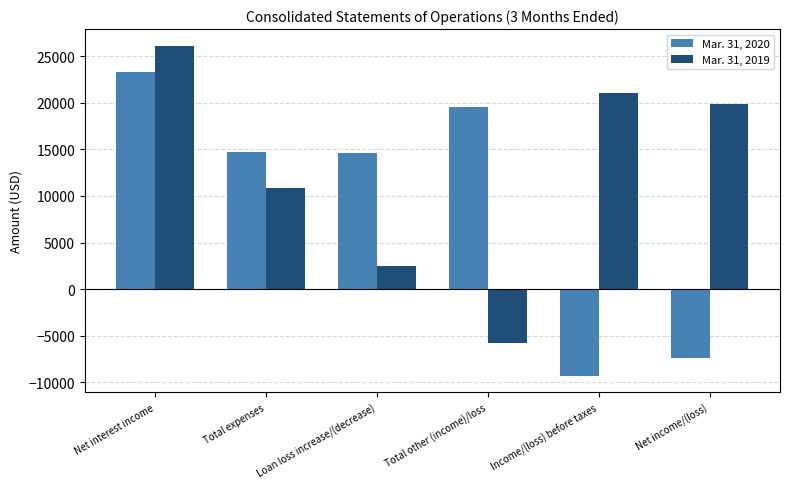

What is the difference between the maximum and minimum values in the Mar. 31, 2020 series?

32670